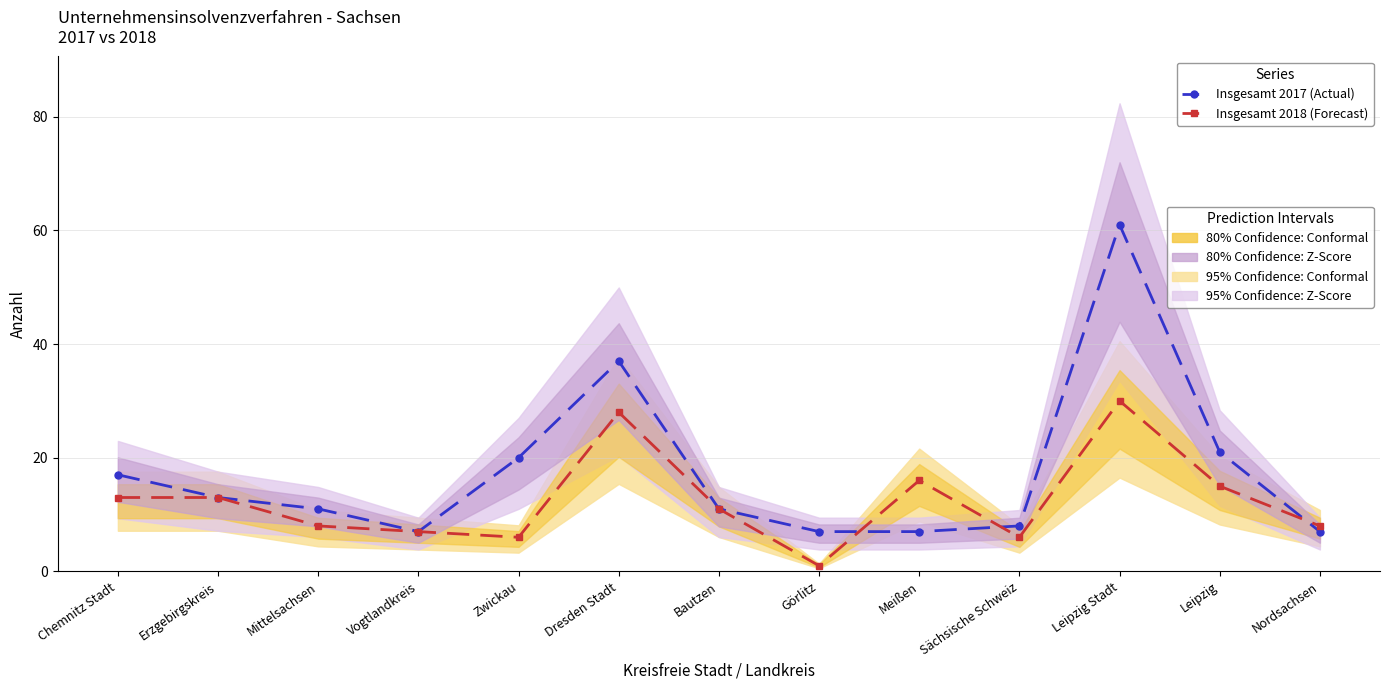

What is the total value across all series at Zwickau?

26